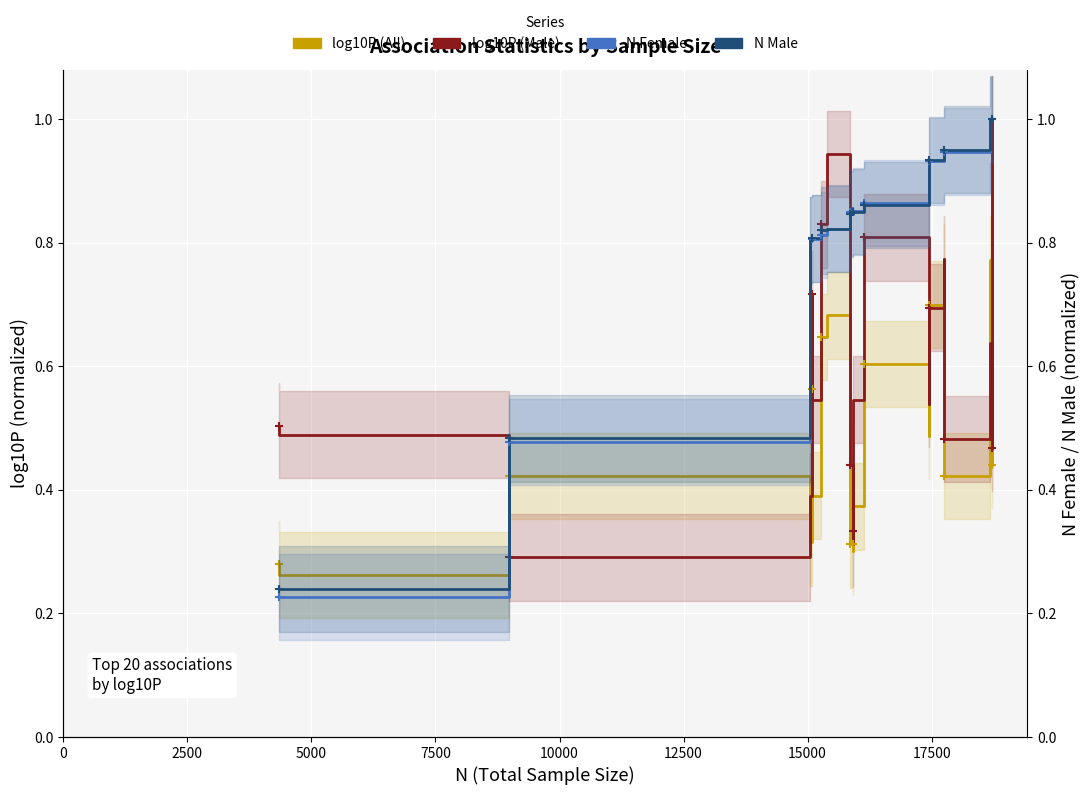

True or false: log10P (Male) and log10P (All) cross at least once.

True